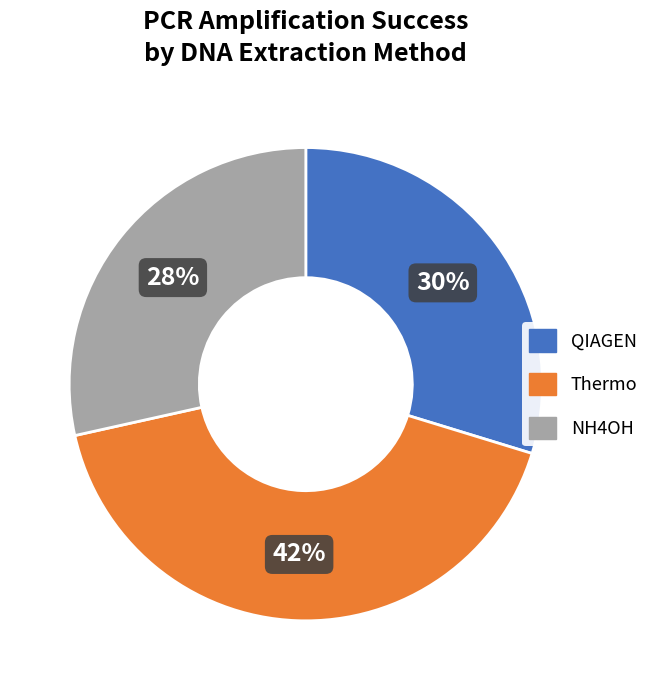

Is it true that Thermo is 42% of the pie?

True